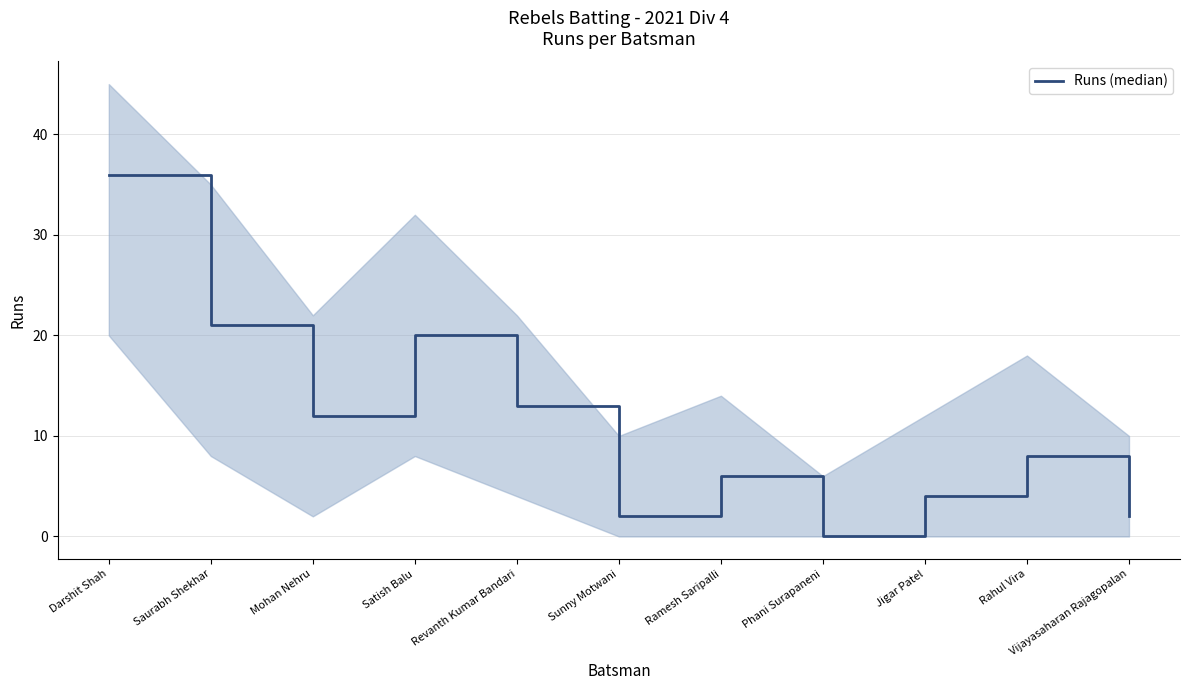

Rank the categories by value from highest to lowest.

Darshit Shah, Saurabh Shekhar, Satish Balu, Revanth Kumar Bandari, Mohan Nehru, Rahul Vira, Ramesh Saripalli, Jigar Patel, Sunny Motwani, Vijayasaharan Rajagopalan, Phani Surapaneni